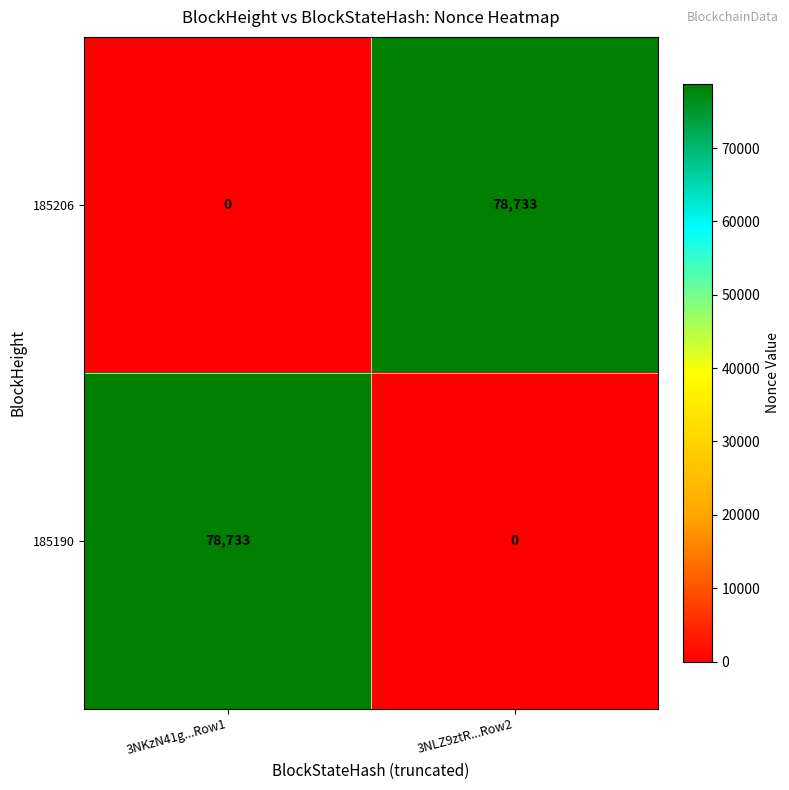

What is the total value across all series at 3NLZ9ztR...Row2?

78733